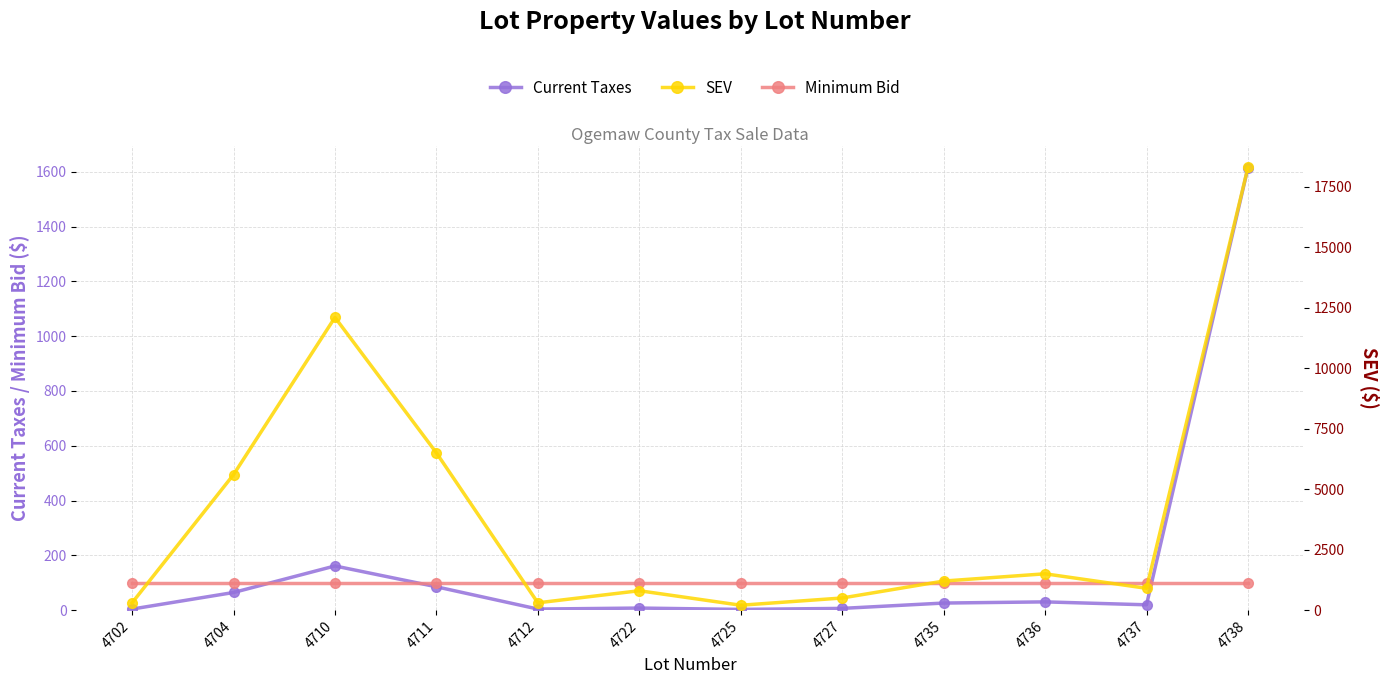

Rank the series at 4702 from highest to lowest value.

SEV, Minimum Bid, Current Taxes